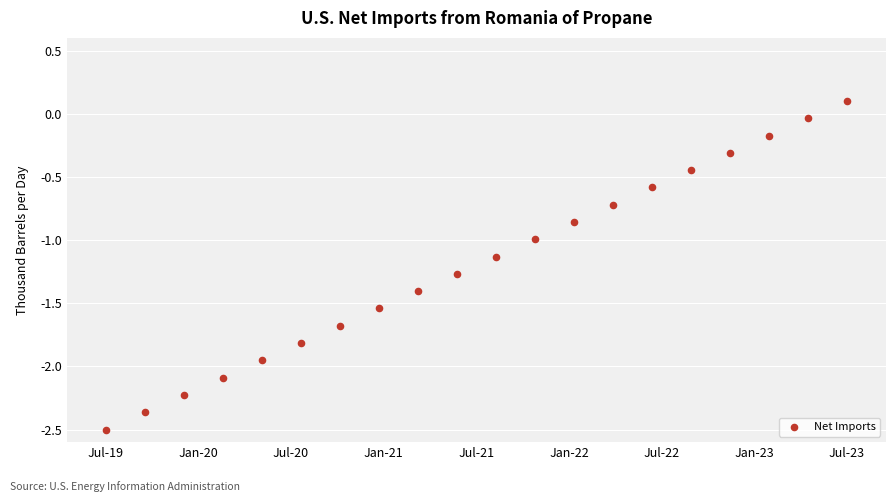

What is the range of Y values (max minus min)?

2.6